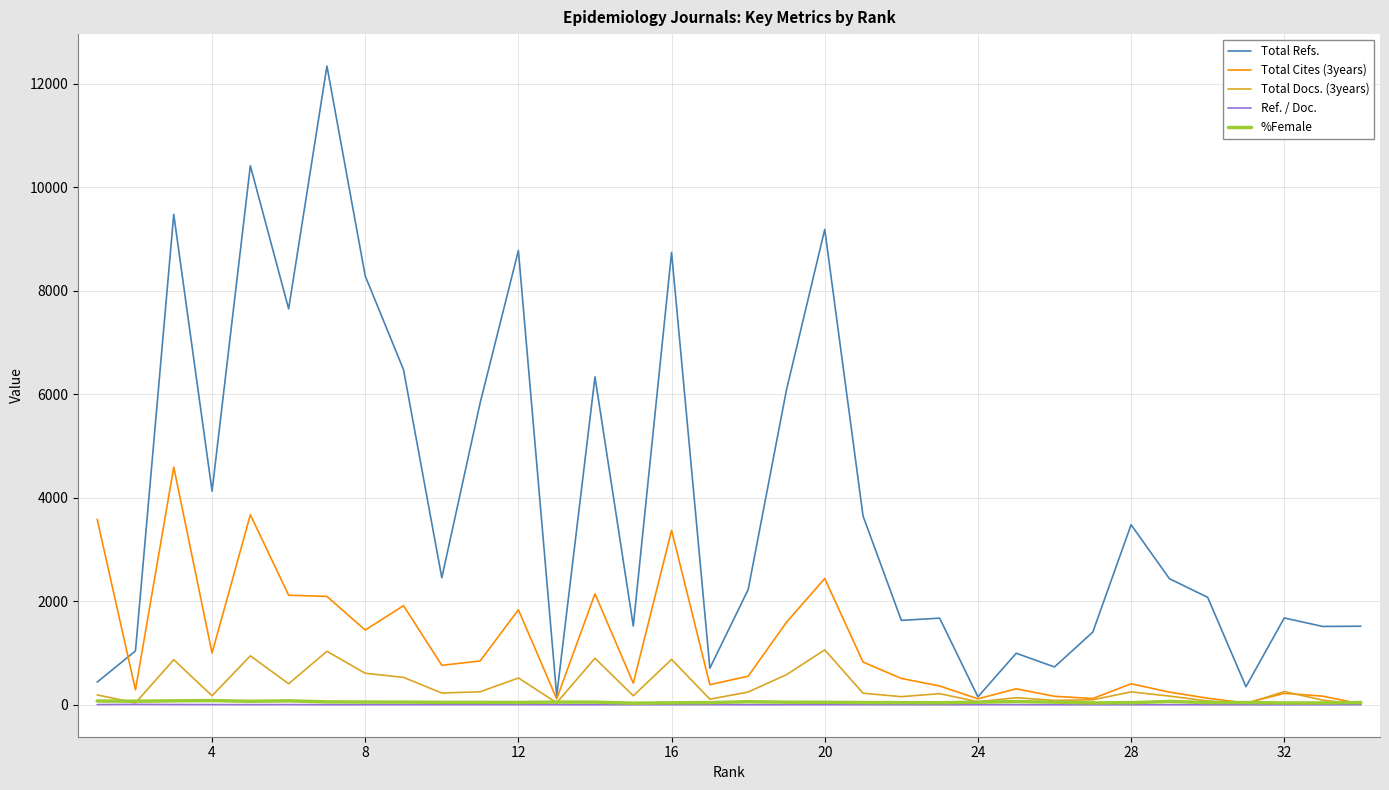

What is the maximum value shown in the chart?

12342